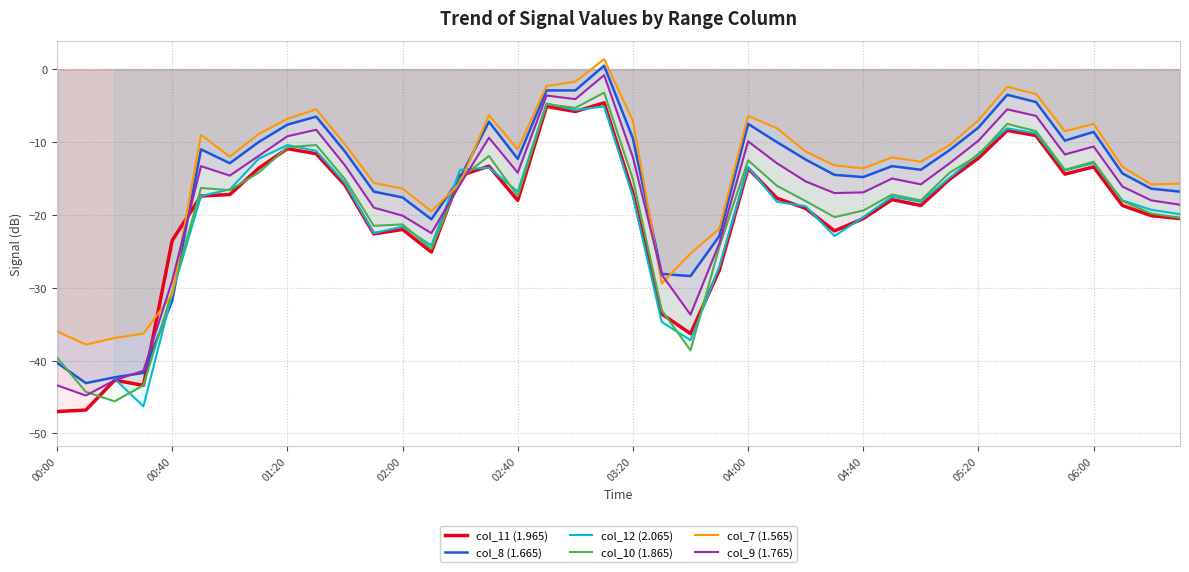

Is it true that col_8 (1.665) equals -8.6 at 06:00?

True